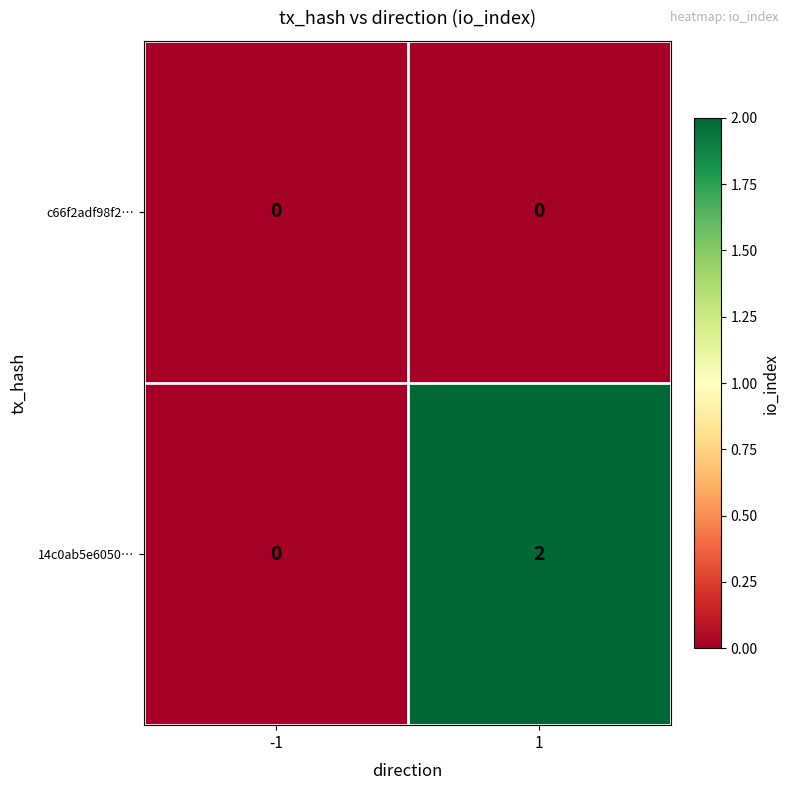

Which series has the largest total across all categories?

14c0ab5e6050…